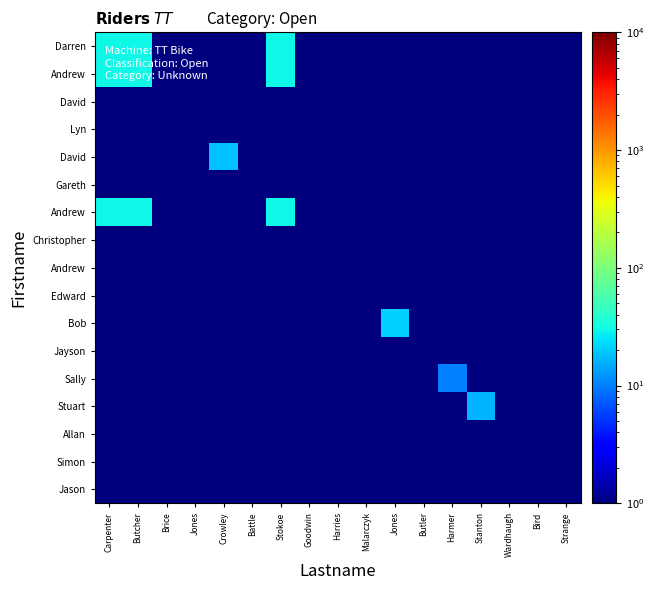

What is the difference between the highest and lowest values at Stokoe?

29.5